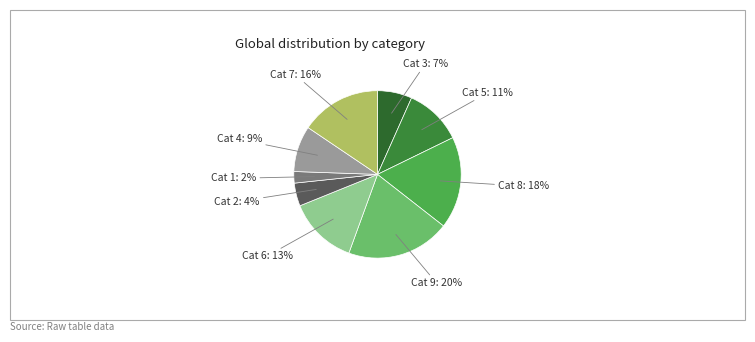

Count the number of slices in the pie.

9